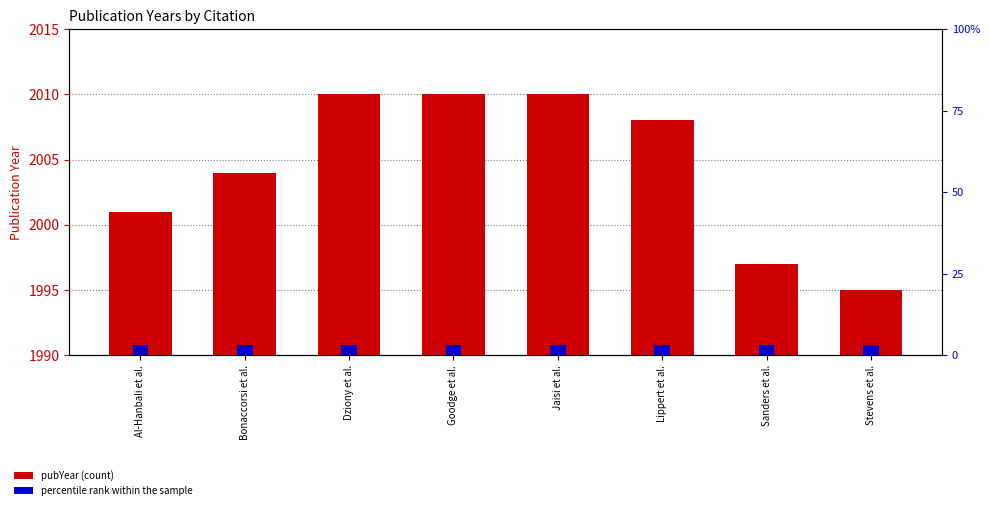

How many groups of bars are there?

8